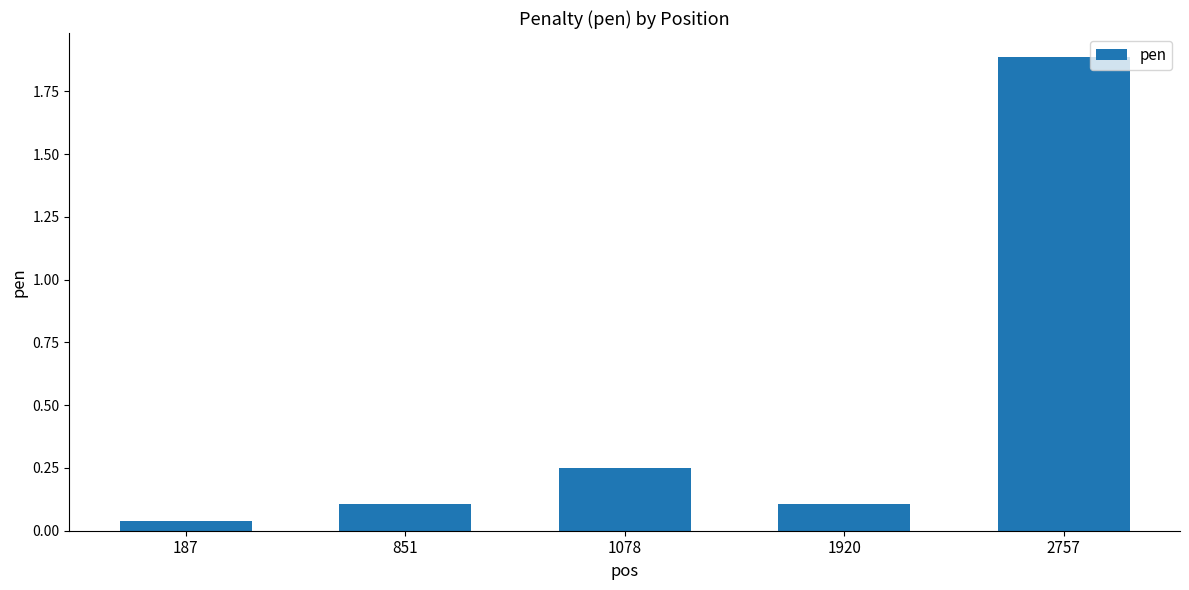

What is the change in value from 851 to 1078?

+0.1